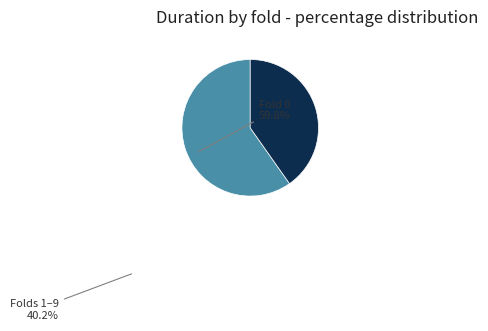

Is there a majority slice in this chart?

Yes